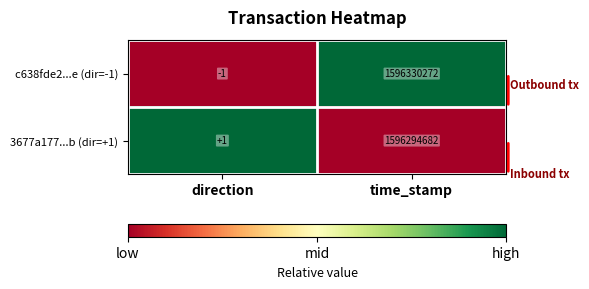

Which label corresponds to the smallest value in the chart?

direction